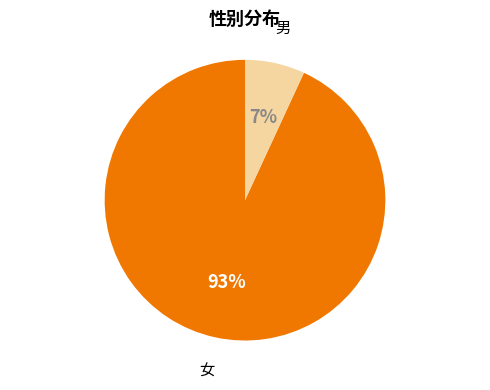

Count the number of slices in the pie.

2